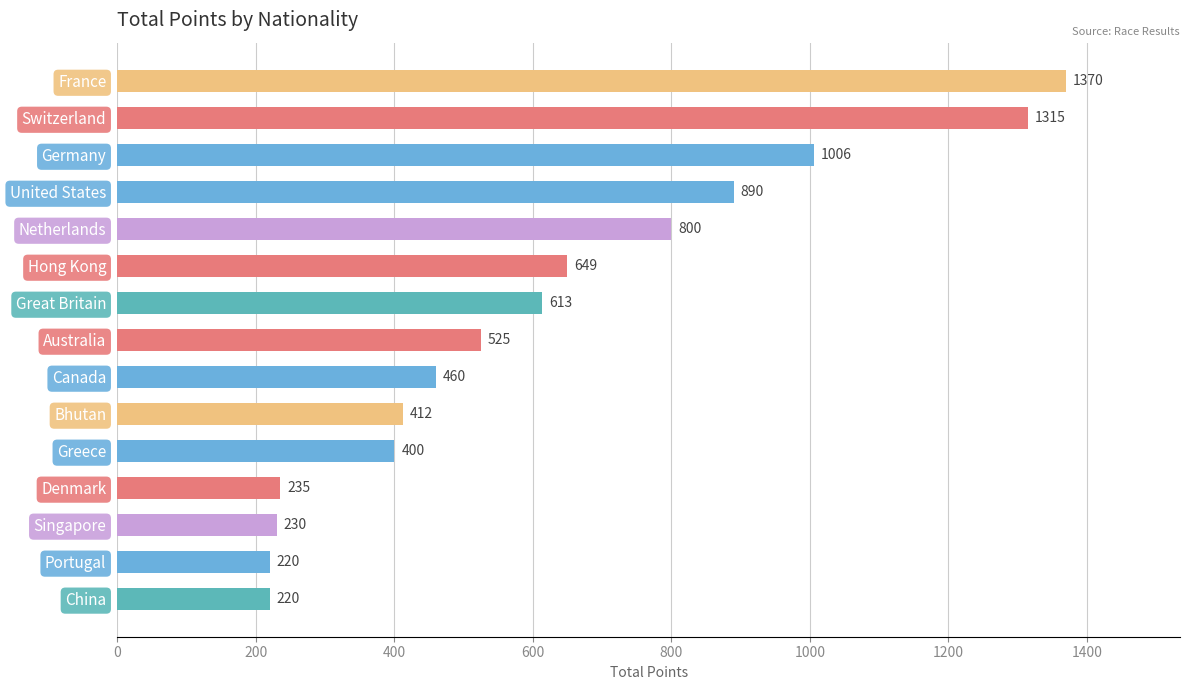

How many series are shown in this chart?

1